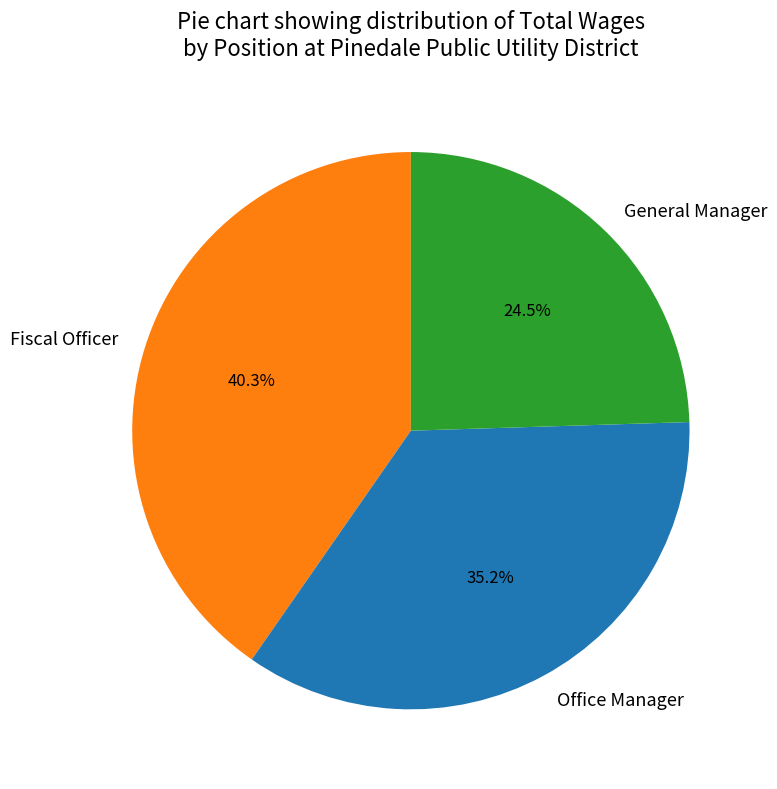

Does General Manager represent more than half of the total?

No